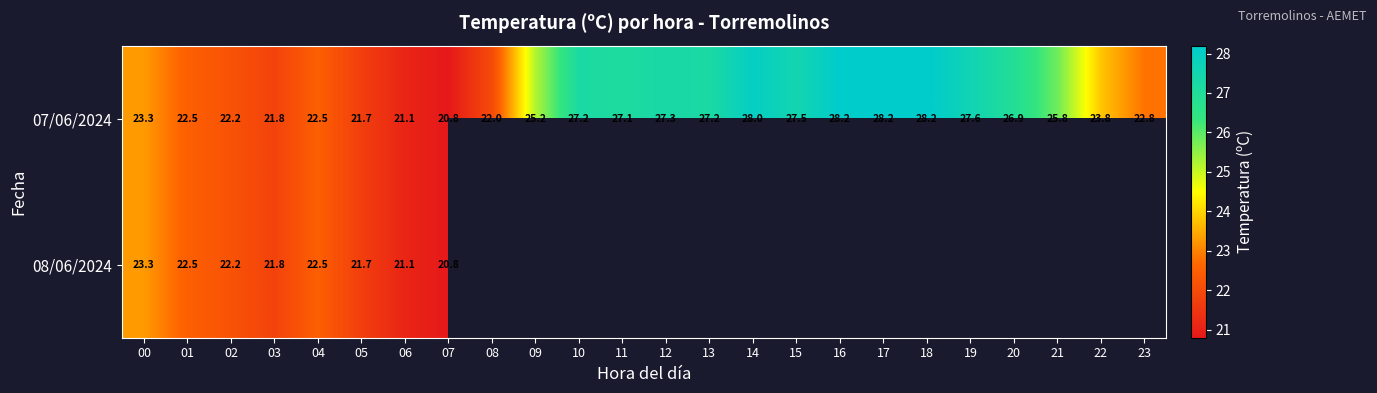

What is the maximum value for 07/06/2024?

28.2